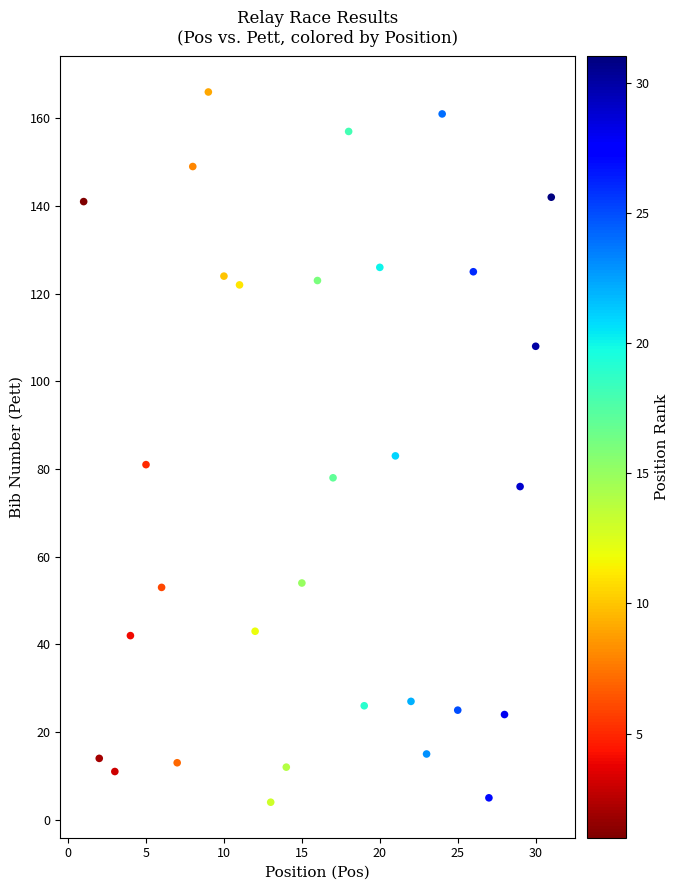

What Y value in the scatter plot is closest to 85?

83